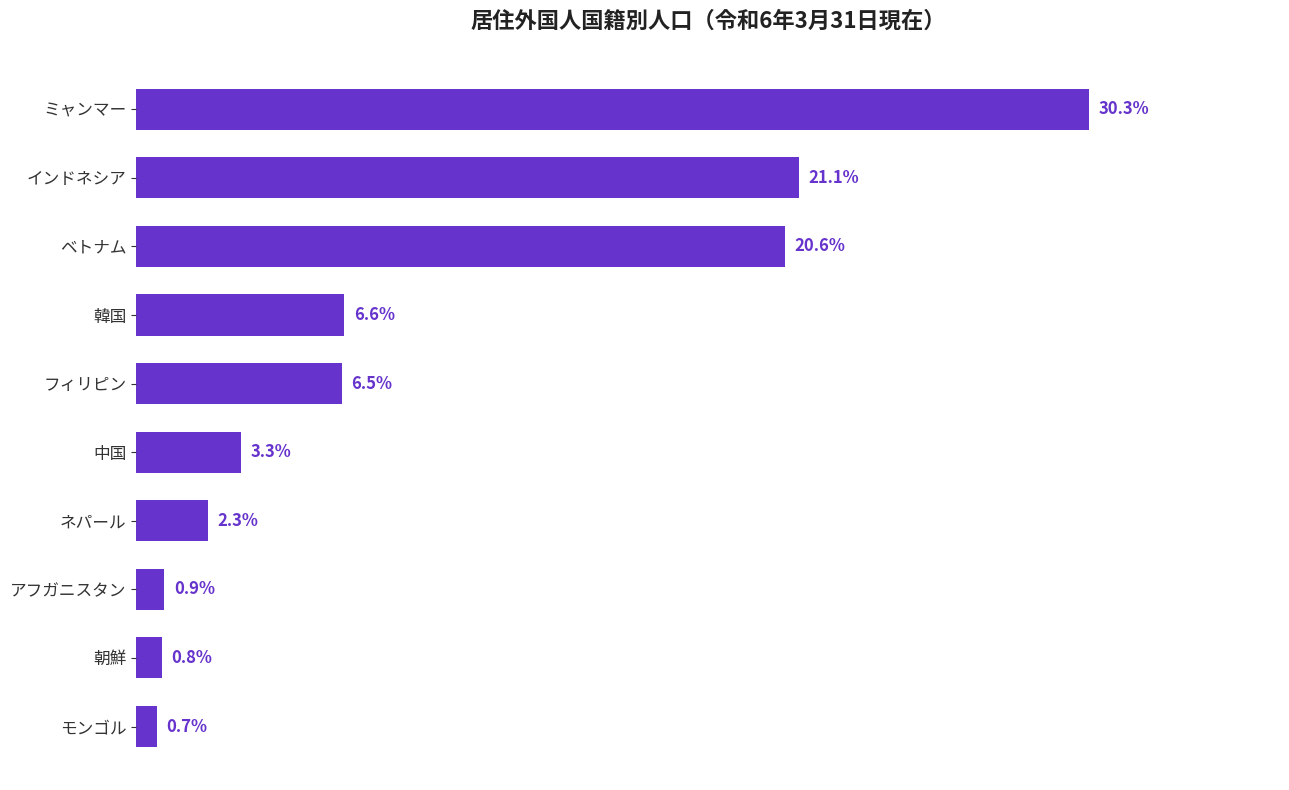

Are the bars horizontal?

Yes